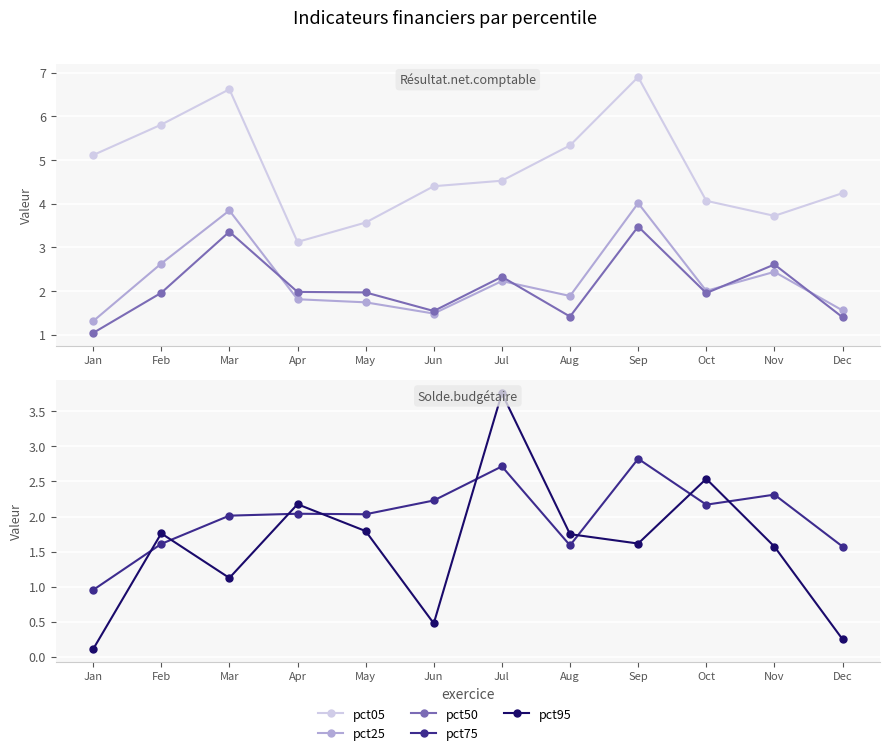

List the labels in order of pct75 value, largest first.

Sep, Jul, Nov, Jun, Oct, Apr, May, Mar, Feb, Aug, Dec, Jan